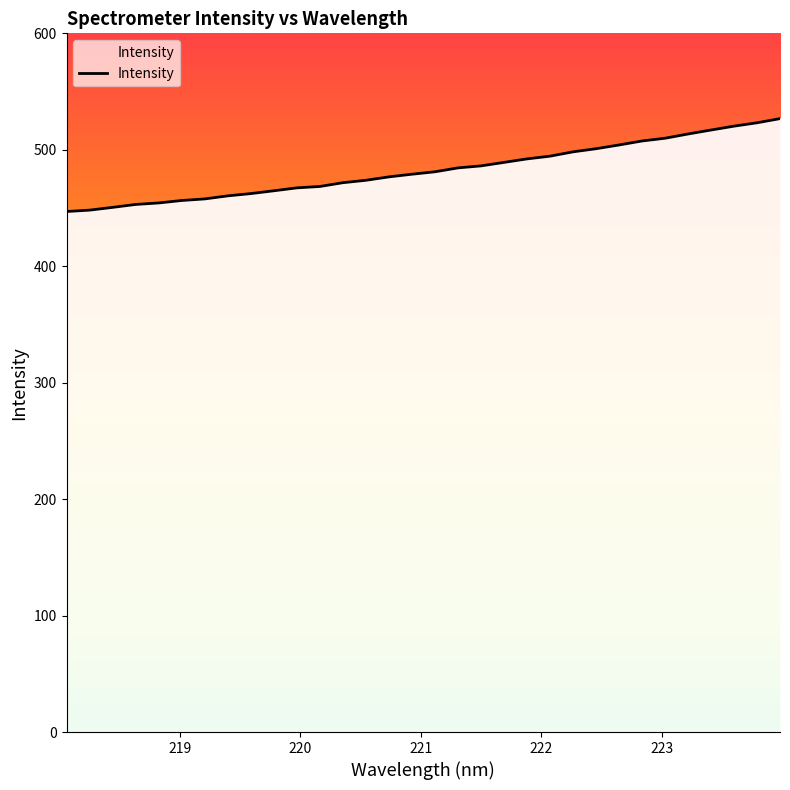

What is the minimum value shown in the chart?

447.0